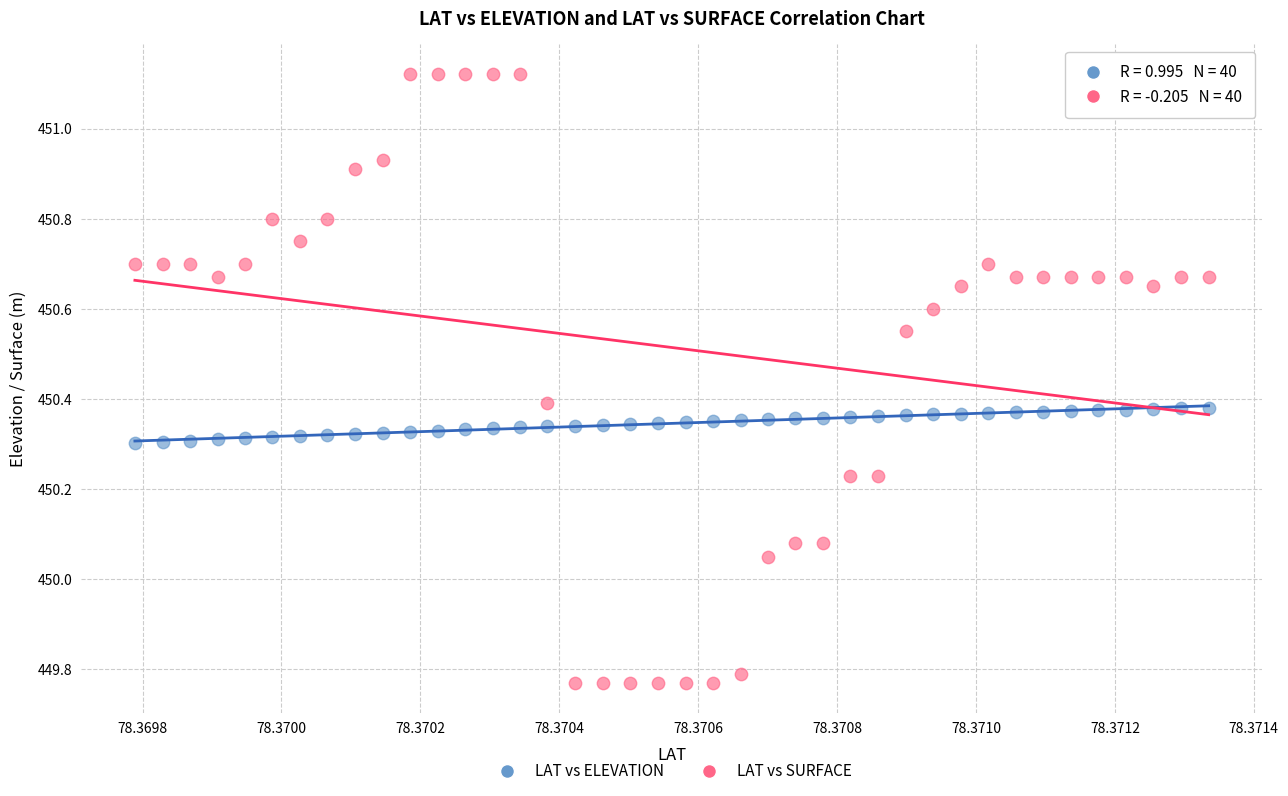

Which series reaches the maximum Y coordinate?

LAT vs SURFACE